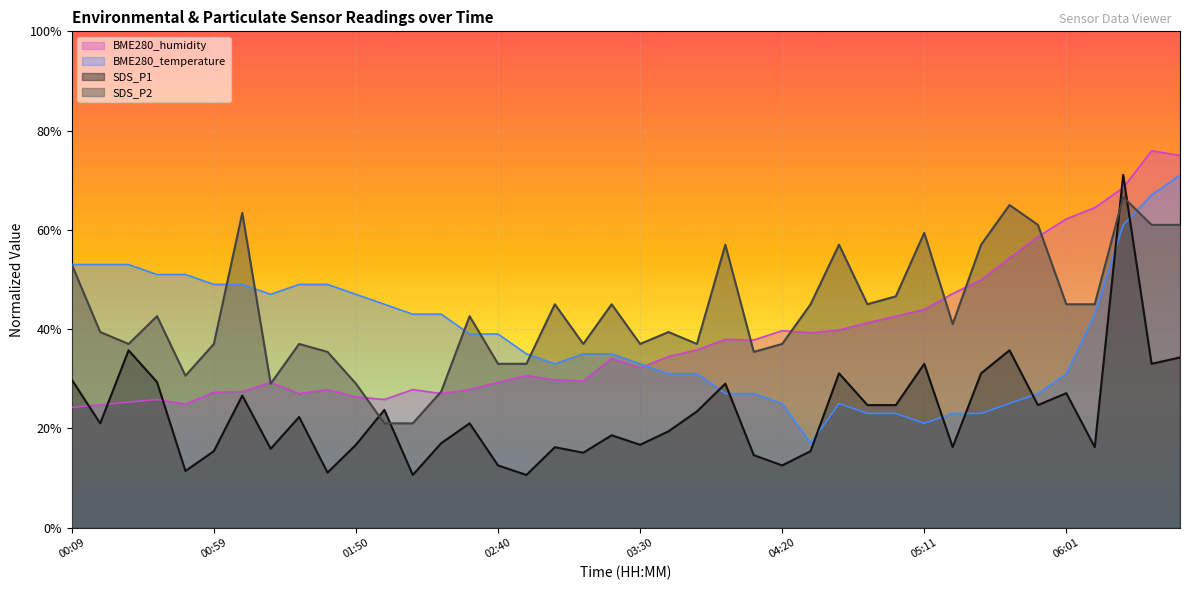

What is the maximum value shown in the chart?

75.9